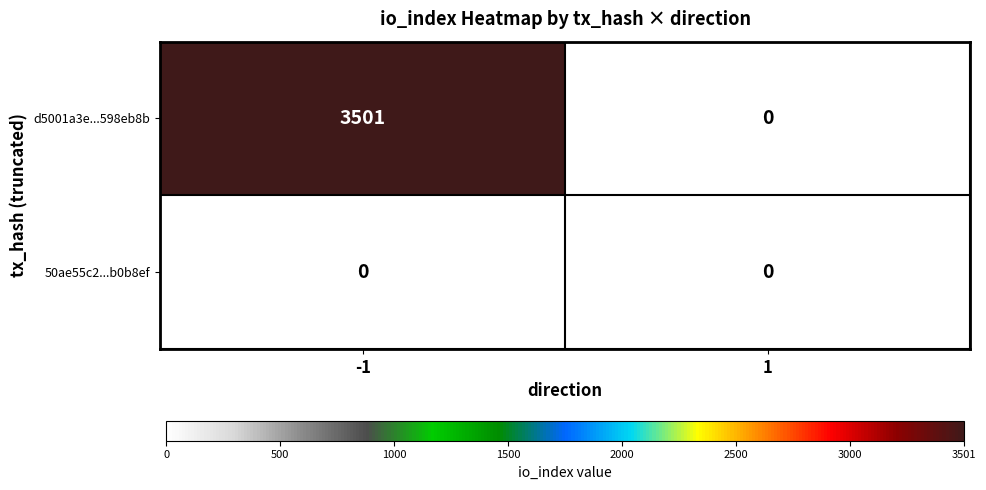

Which series has the largest range (max minus min)?

d5001a3e...598eb8b